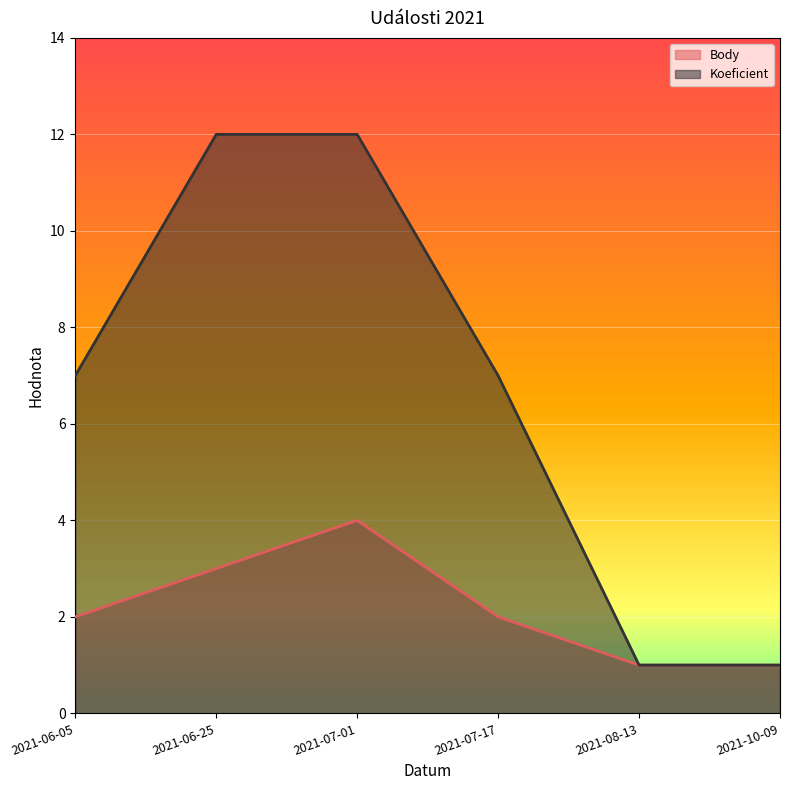

The value of Body at 2021-08-13 is 1. True or false?

True